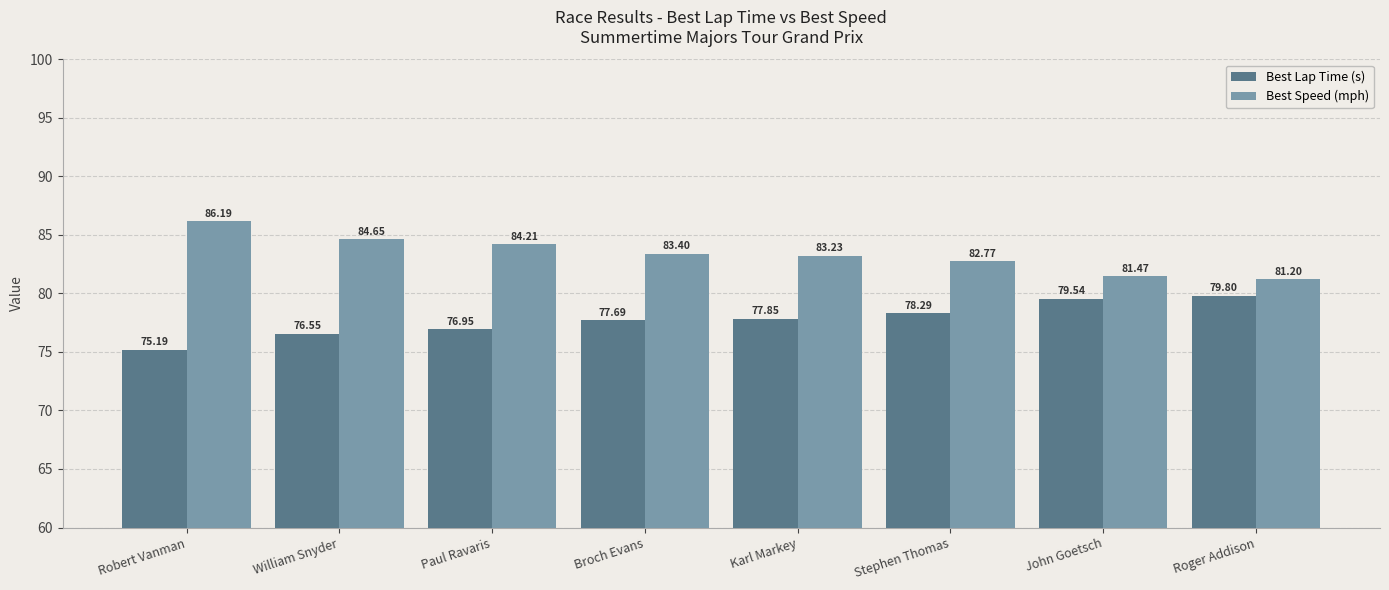

What is the greatest value displayed?

86.2